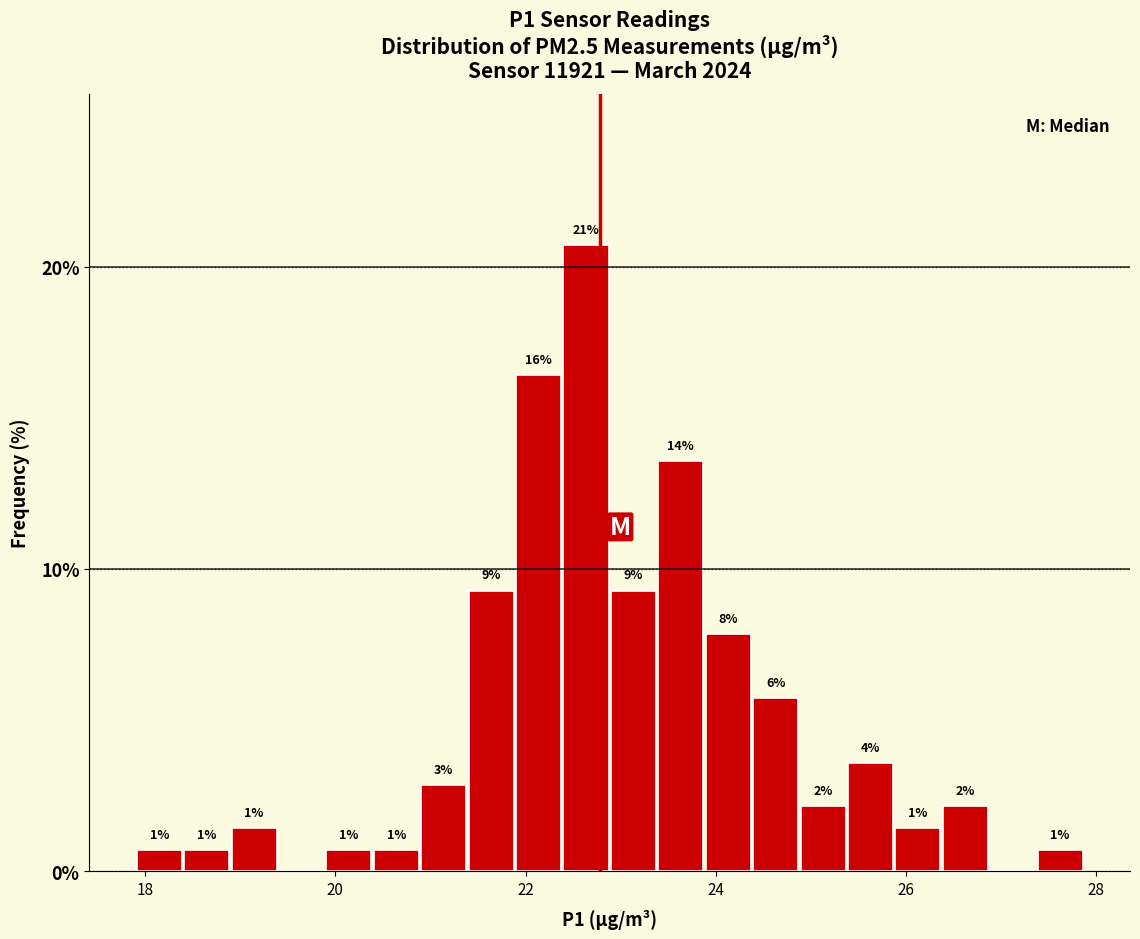

Read against the x-axis, roughly where is the centre of the tallest bar?

22.6